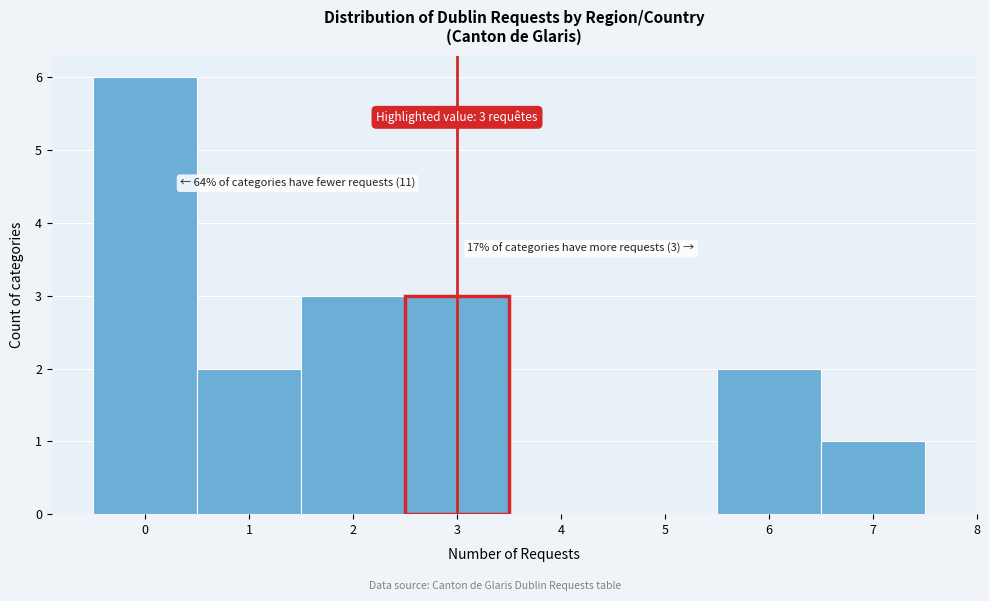

Which range on the x-axis has the tallest bar?

-0.5 to 0.5